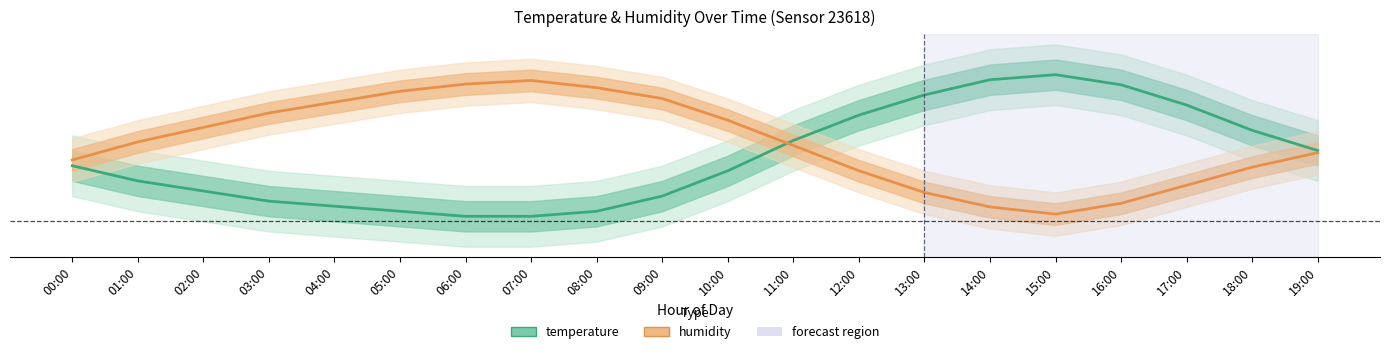

Is this an area chart (filled region under the line)?

No